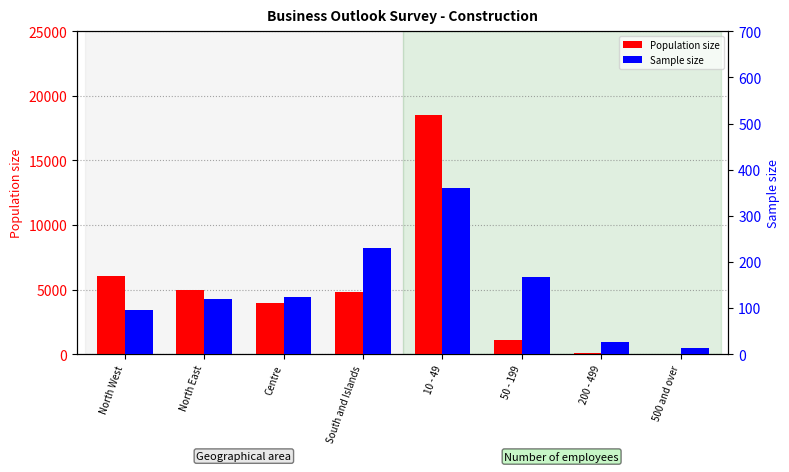

Reading left to right, list all the values displayed in this chart.

Population size: 6024	4956	3958	4802	18487	1131	89	33
Sample size: 96	119	123	231	360	168	27	14